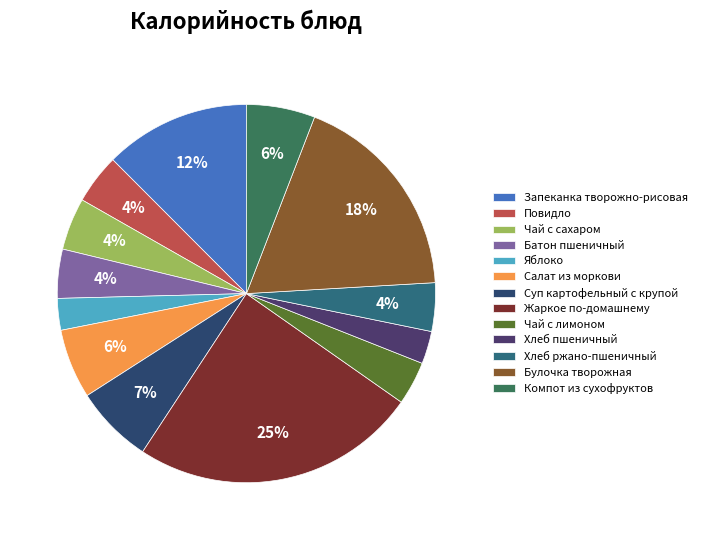

What is the largest slice in the pie chart?

Жаркое по-домашнему